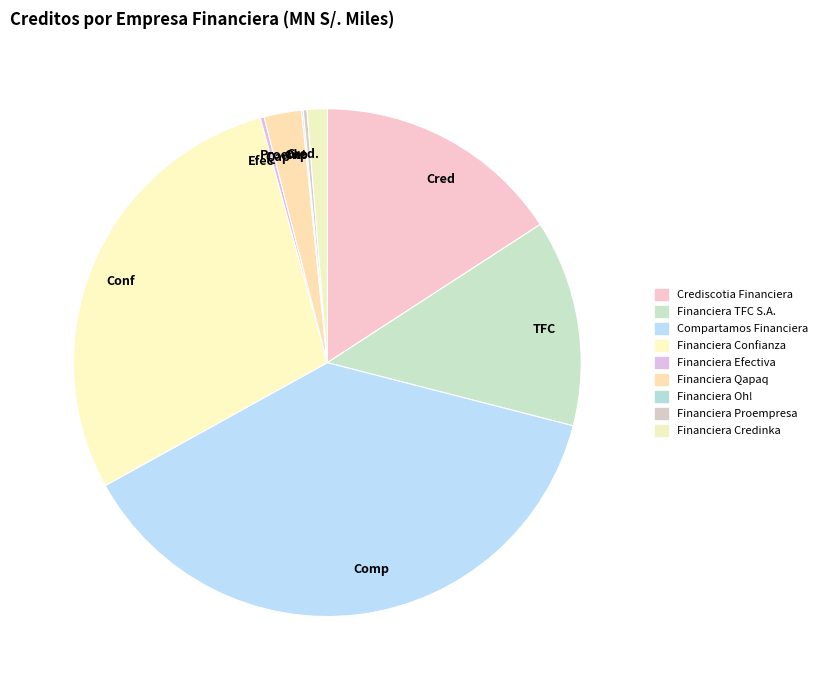

Between Cred and TFC, which is larger?

Cred